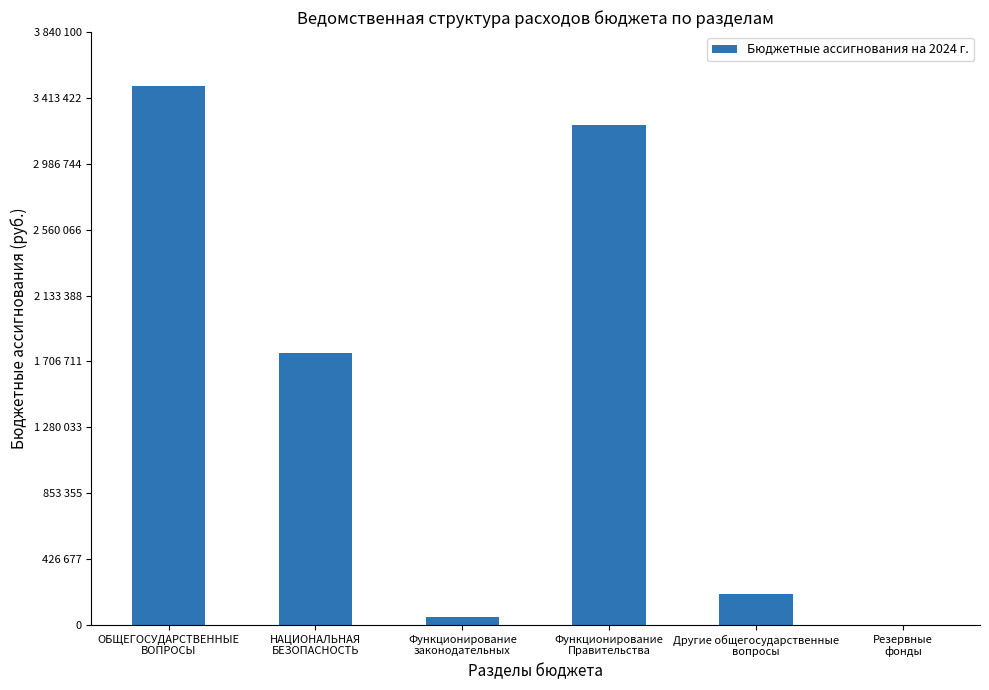

Rank the categories by value from highest to lowest.

ОБЩЕГОСУДАРСТВЕННЫЕ
ВОПРОСЫ, Функционирование
Правительства, НАЦИОНАЛЬНАЯ
БЕЗОПАСНОСТЬ, Другие общегосударственные
вопросы, Функционирование
законодательных, Резервные
фонды